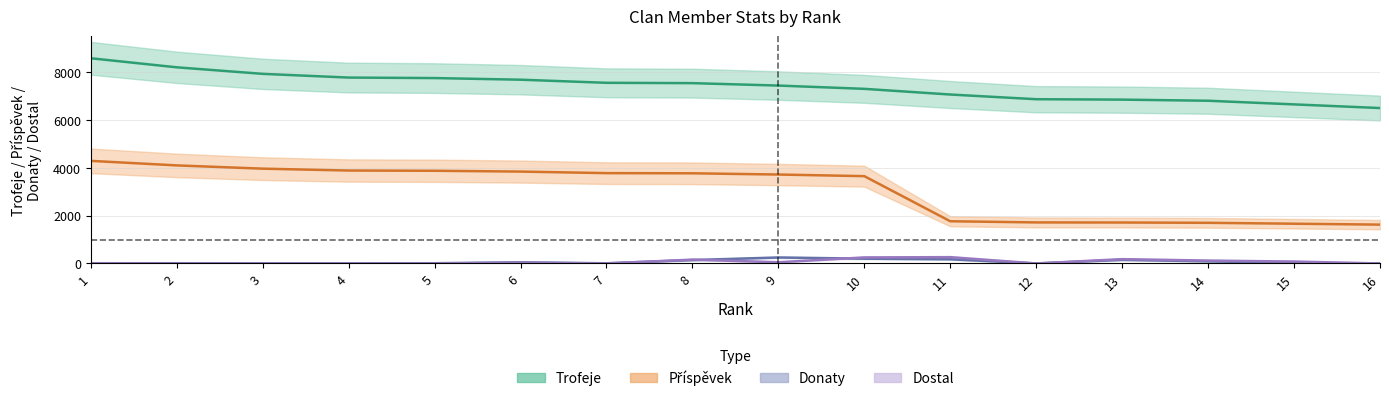

Reading left to right, what are all the values shown in this chart?

Trofeje: 1=8569	2=8191	3=7918	4=7763	5=7742	6=7674	7=7544	8=7530	9=7429	10=7292	11=7055	12=6859	13=6842	14=6795	15=6643	16=6490
Příspěvek: 1=4284	2=4095	3=3959	4=3881	5=3871	6=3837	7=3772	8=3765	9=3714	10=3646	11=1763	12=1714	13=1710	14=1698	15=1660	16=1622
Donaty: 1=10	2=10	3=0	4=0	5=10	6=46	7=8	8=142	9=250	10=200	11=176	12=0	13=152	14=90	15=18	16=0
Dostal: 1=10	2=0	3=0	4=0	5=0	6=30	7=0	8=160	9=50	10=252	11=264	12=0	13=180	14=120	15=80	16=0